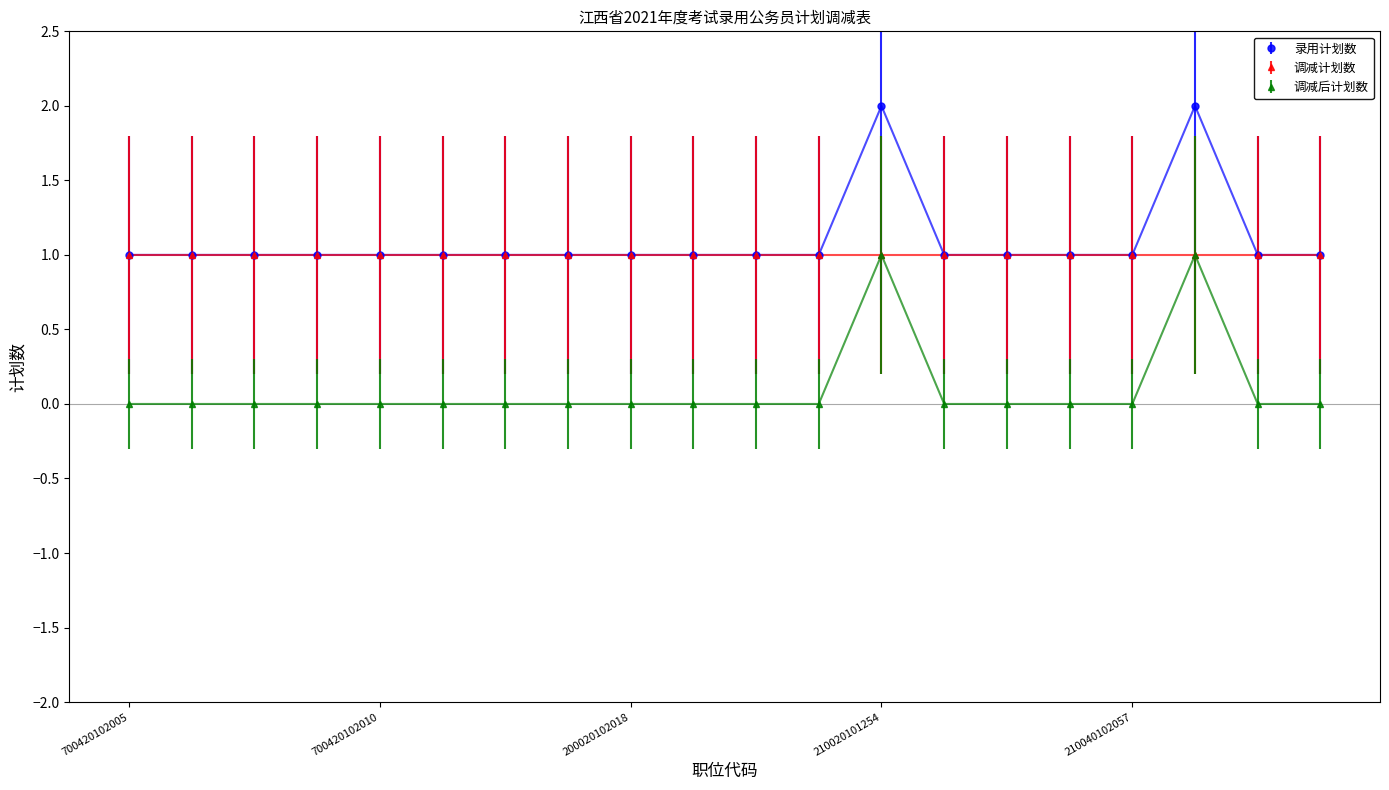

True or false: 调减后计划数 has more than 0 points higher than both neighbors.

True